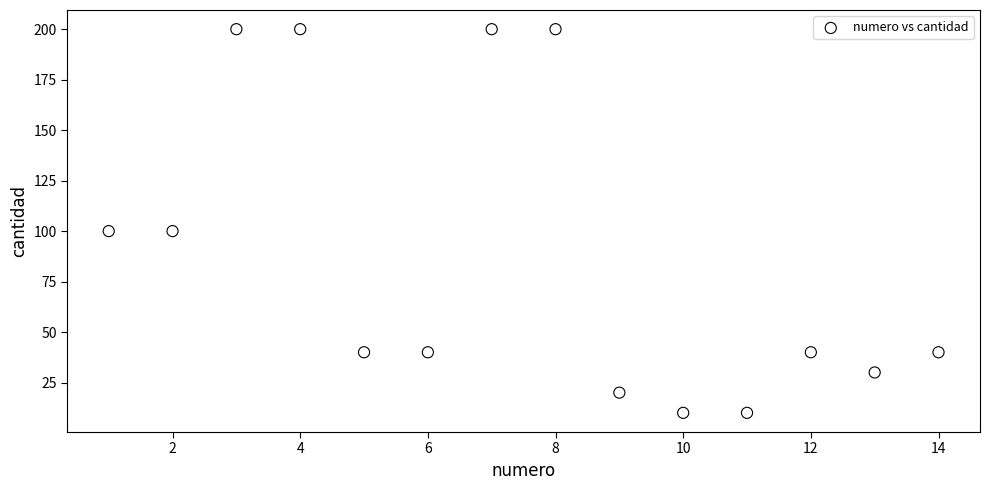

What is the range of X values (max minus min)?

13